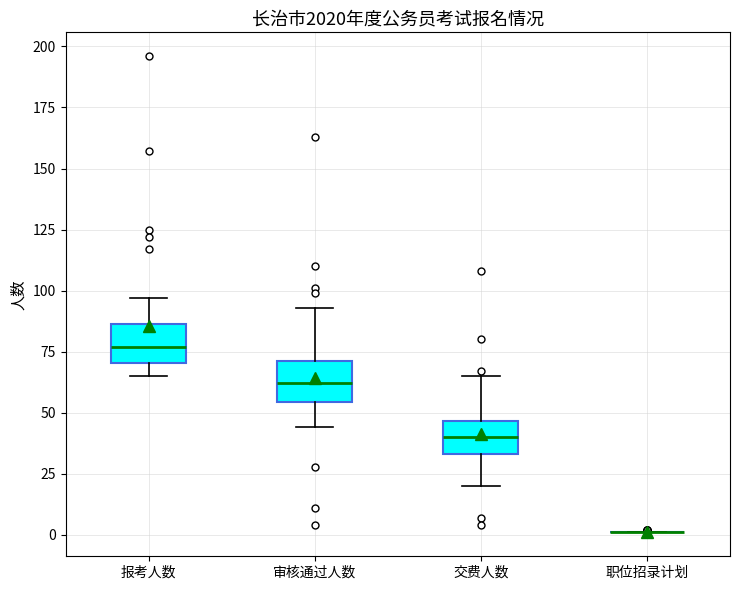

Reading left to right, transcribe this box plot: for each box, give where its median line is, the range the box spans, and where its two whiskers end, as read against the y-axis. The values are not printed on the chart, so give them approximately, as read against the axis.

报考人数: median 75, box 70 to 85, whiskers 65 to 95
审核通过人数: median 60, box 55 to 70, whiskers 45 to 95
交费人数: median 40, box 35 to 45, whiskers 20 to 65
职位招录计划: box collapsed to a line at 0, whiskers 0 to 0